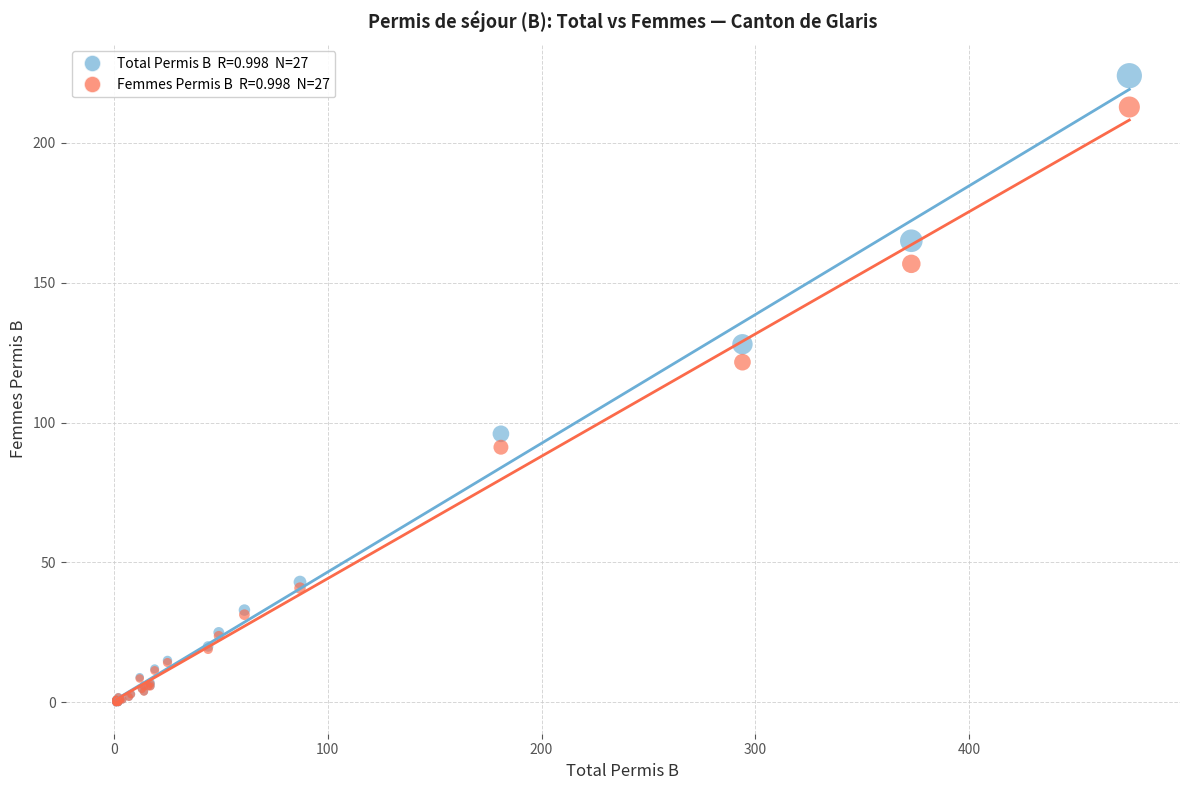

Across all series, what Y value is closest to 112?

121.6